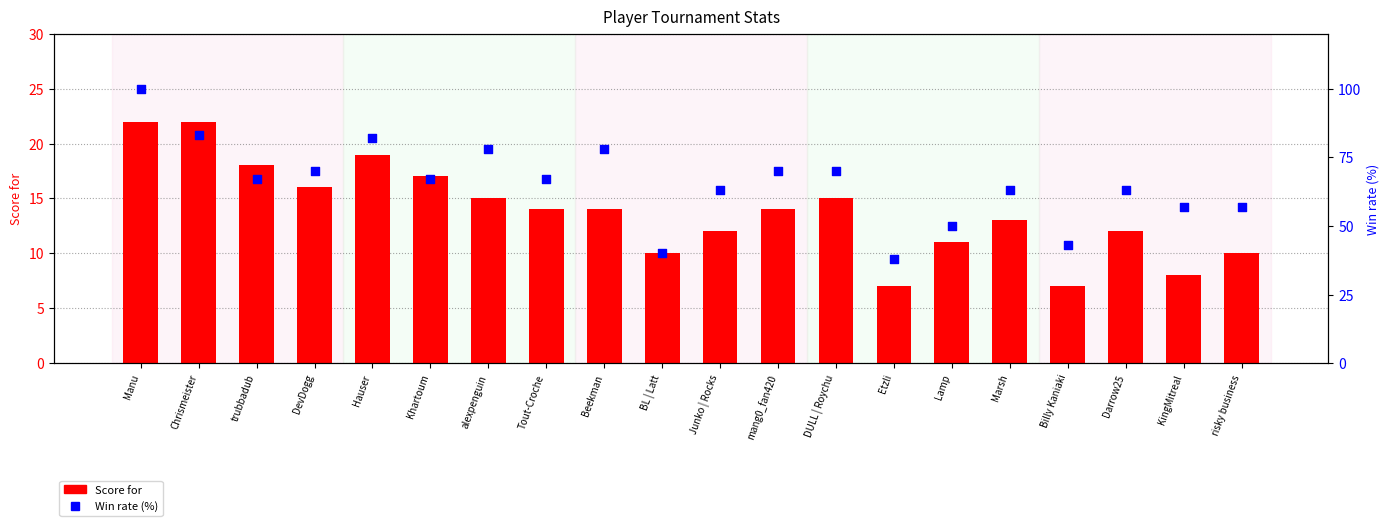

Is the value of Score for at risky business greater than the value of Win rate (%) at Marsh?

No